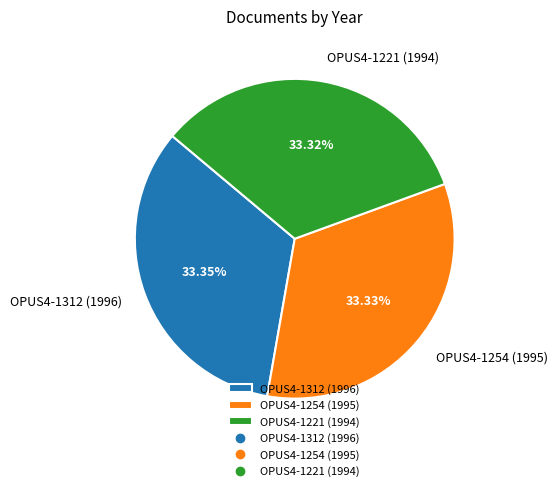

How many slices are in this pie chart?

3